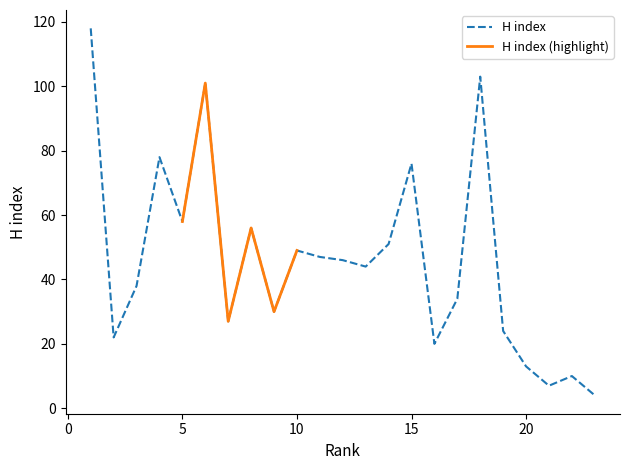

Where is the first local minimum?

2